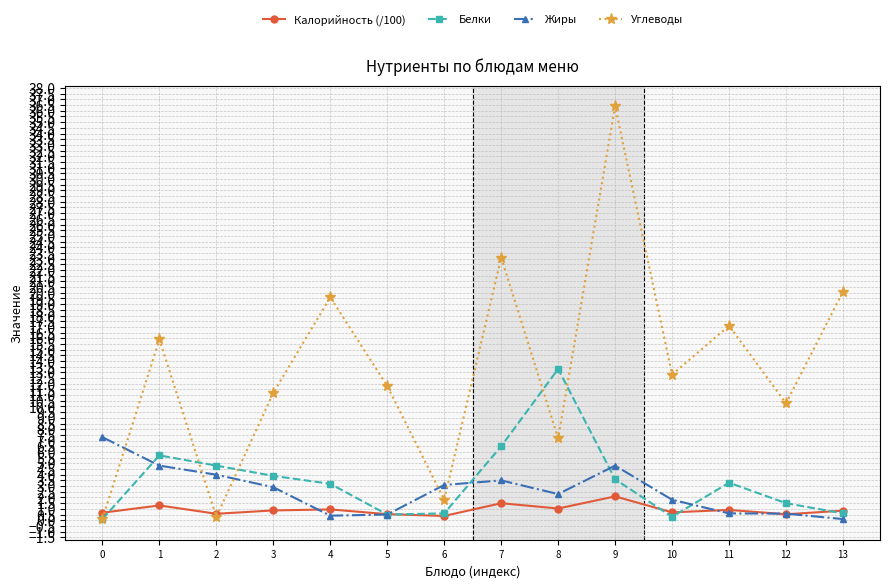

At how many categories does at least one series exceed 32?

1